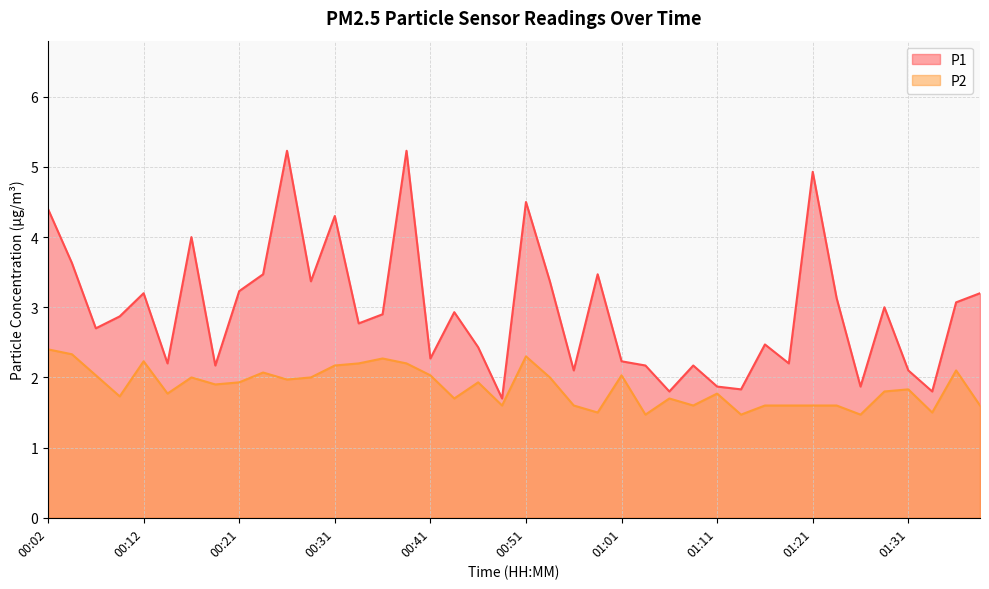

Reading left to right, transcribe all the data shown in this chart.

P1: 4.4	3.6	2.7	2.9	3.2	2.2	4.0	2.2	3.2	3.5	5.2	3.4	4.3	2.8	2.9	5.2	2.3	2.9	2.4	1.7	4.5	3.4	2.1	3.5	2.2	2.2	1.8	2.2	1.9	1.8	2.5	2.2	4.9	3.1	1.9	3.0	2.1	1.8	3.1	3.2
P2: 2.4	2.3	2.0	1.7	2.2	1.8	2.0	1.9	1.9	2.1	2.0	2.0	2.2	2.2	2.3	2.2	2.0	1.7	1.9	1.6	2.3	2.0	1.6	1.5	2.0	1.5	1.7	1.6	1.8	1.5	1.6	1.6	1.6	1.6	1.5	1.8	1.8	1.5	2.1	1.6